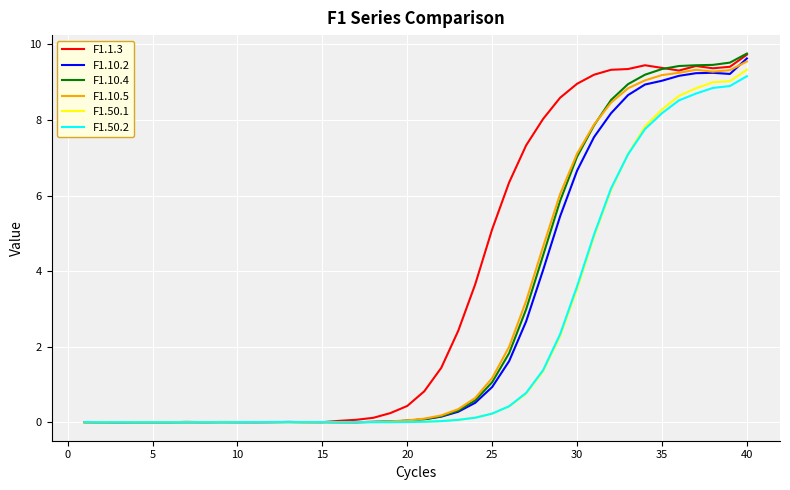

What is the maximum value for F1.50.1?

9.3